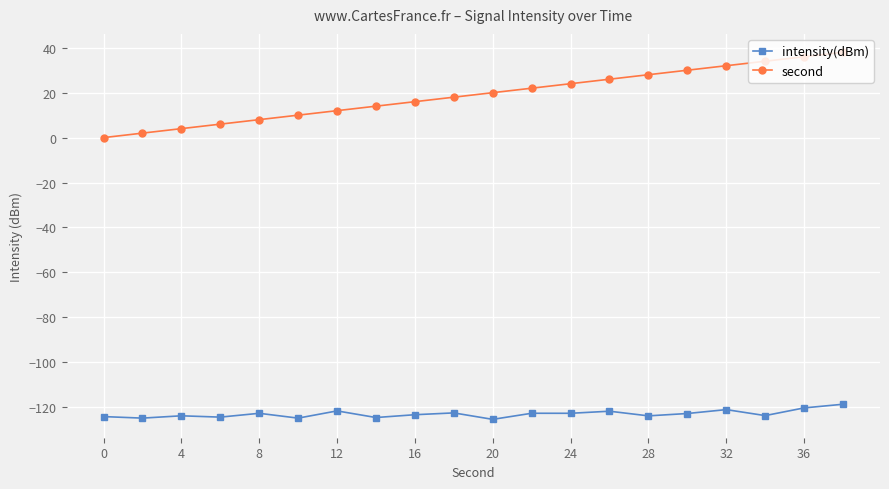

What is the difference between the maximum and minimum values in the second series?

38.0